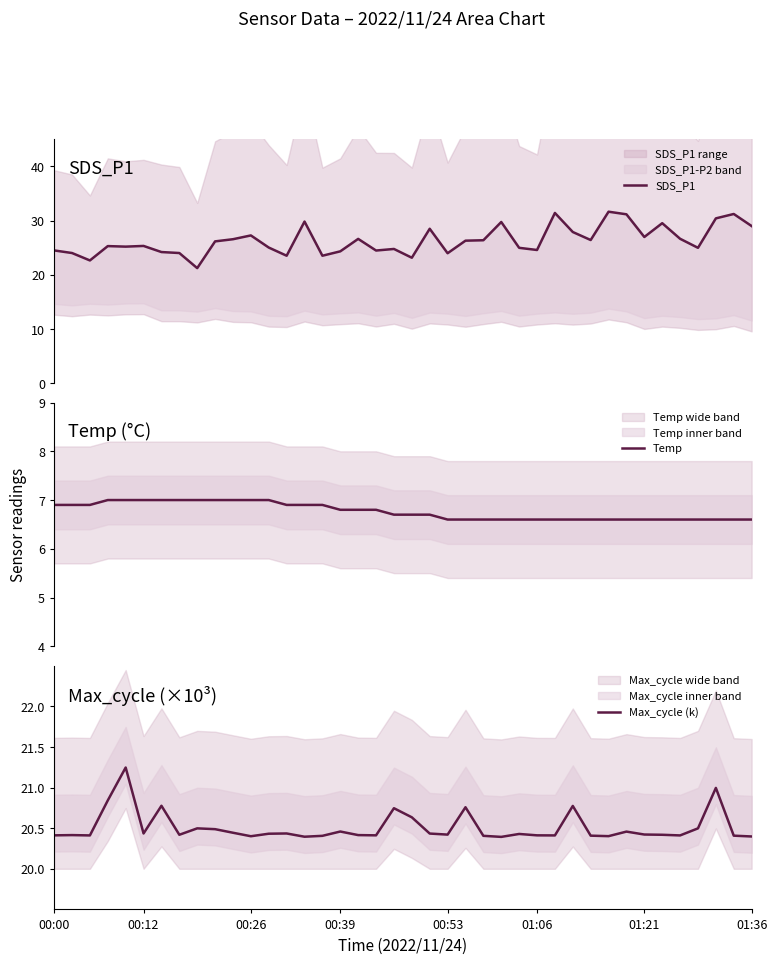

What is the greatest value displayed?

31.6